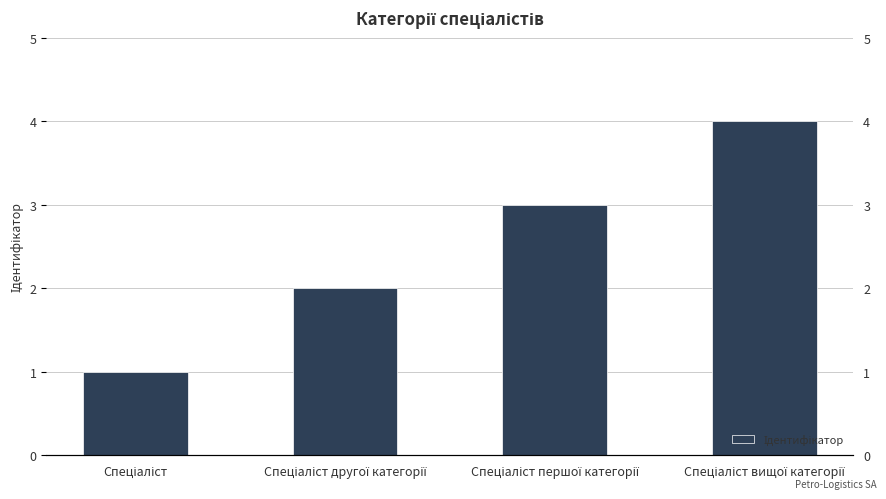

Count the number of categories in the chart.

4